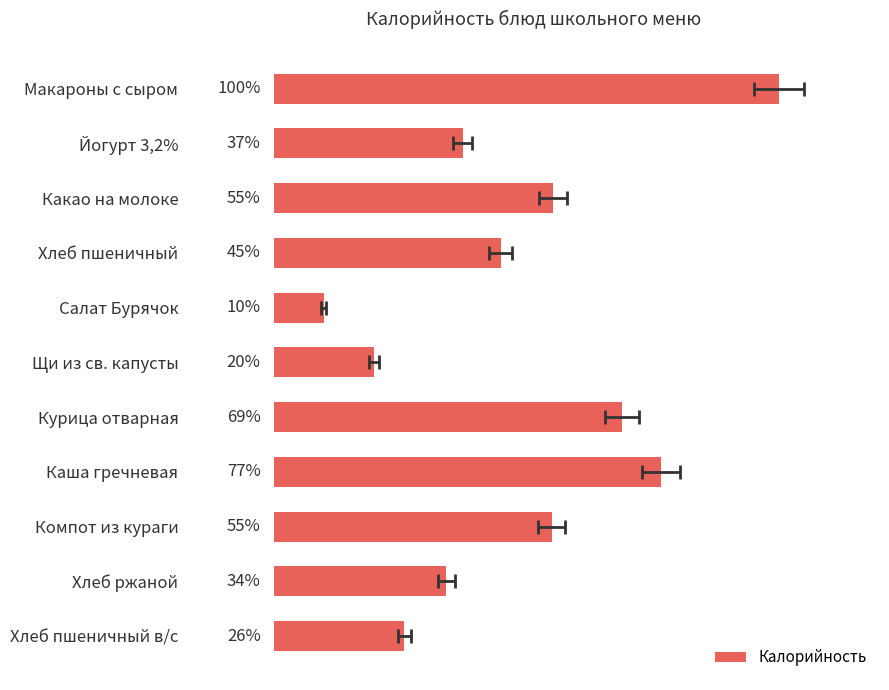

List the labels in order of value, smallest first.

Салат Бурячок, Щи из св. капусты, Хлеб пшеничный в/с, Хлеб ржаной, Йогурт 3,2%, Хлеб пшеничный, Компот из кураги, Какао на молоке, Курица отварная, Каша гречневая, Макароны с сыром